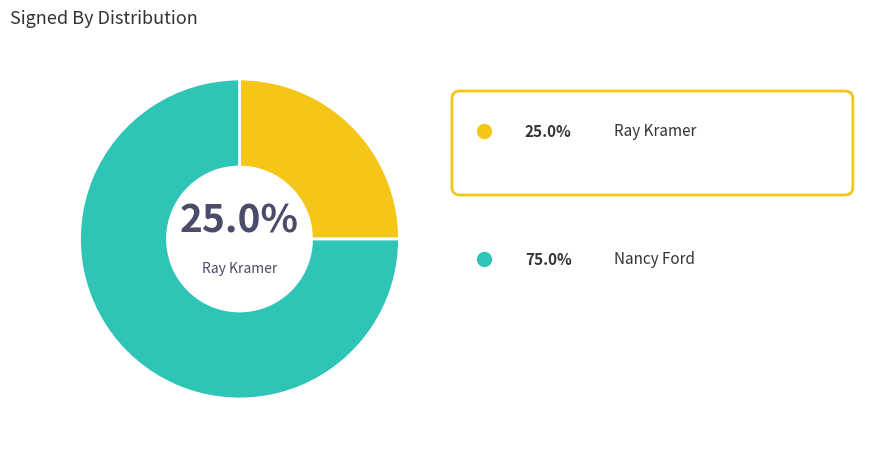

How many segments does this pie chart have?

2